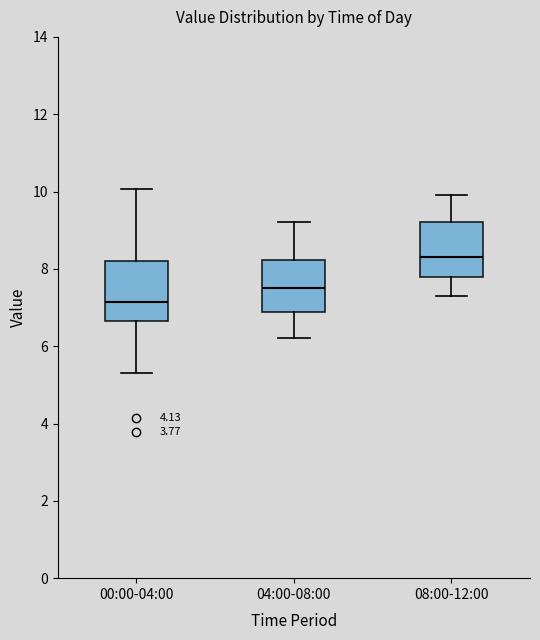

Reading left to right, transcribe this box plot: for each box, give where its median line is, the range the box spans, and where its two whiskers end, as read against the y-axis. The values are not printed on the chart, so give them approximately, as read against the axis.

00:00-04:00: median 7.2, box 6.6 to 8.2, whiskers 5.4 to 10.0
04:00-08:00: median 7.6, box 6.8 to 8.2, whiskers 6.2 to 9.2
08:00-12:00: median 8.4, box 7.8 to 9.2, whiskers 7.4 to 10.0